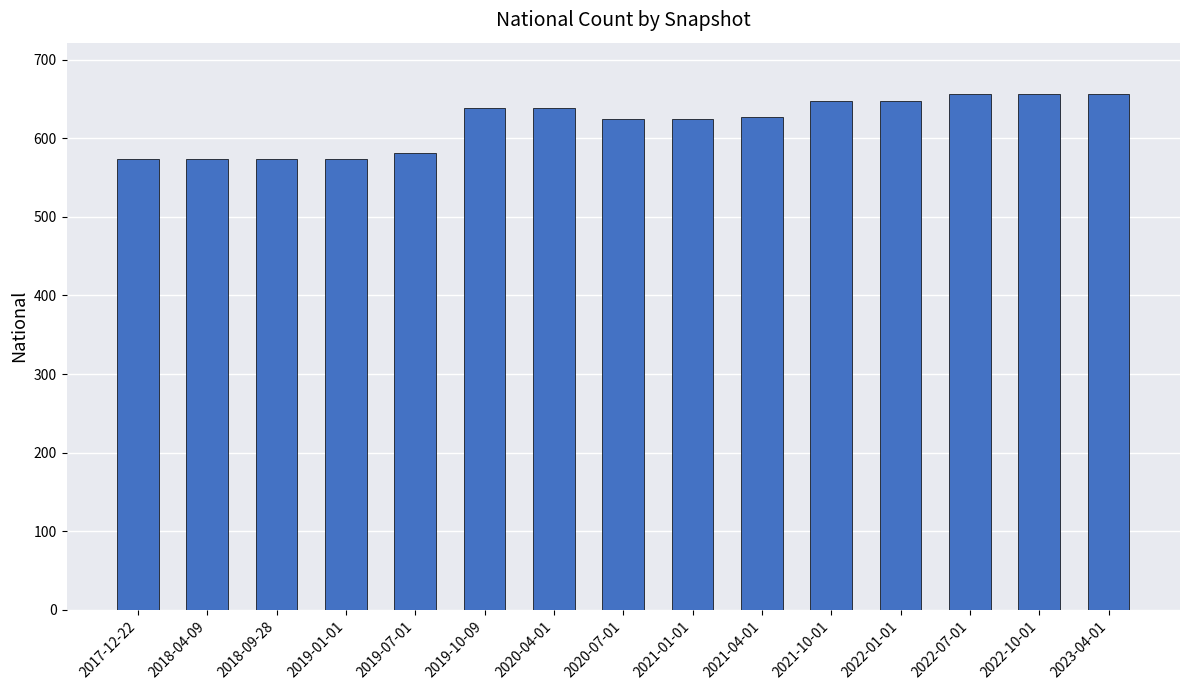

The chart shows a value of 574 at 2018-09-28. True or false?

True